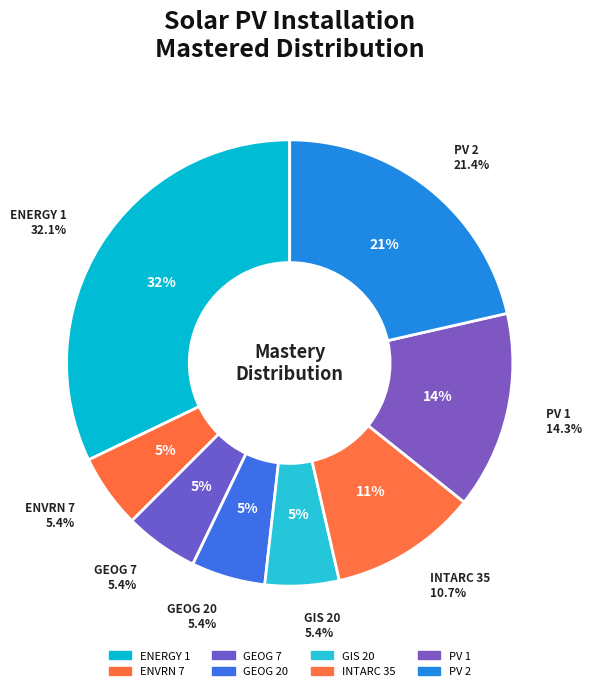

How many slices are in this pie chart?

8